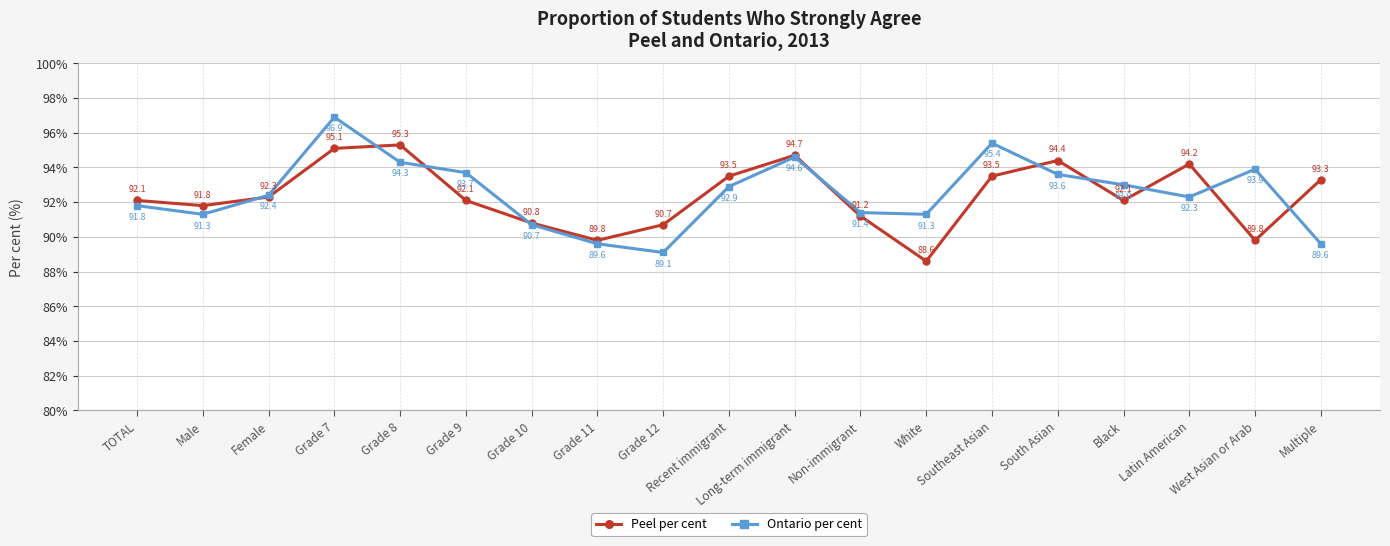

In Peel per cent, how many points are lower than both neighbors (excluding endpoints)?

5